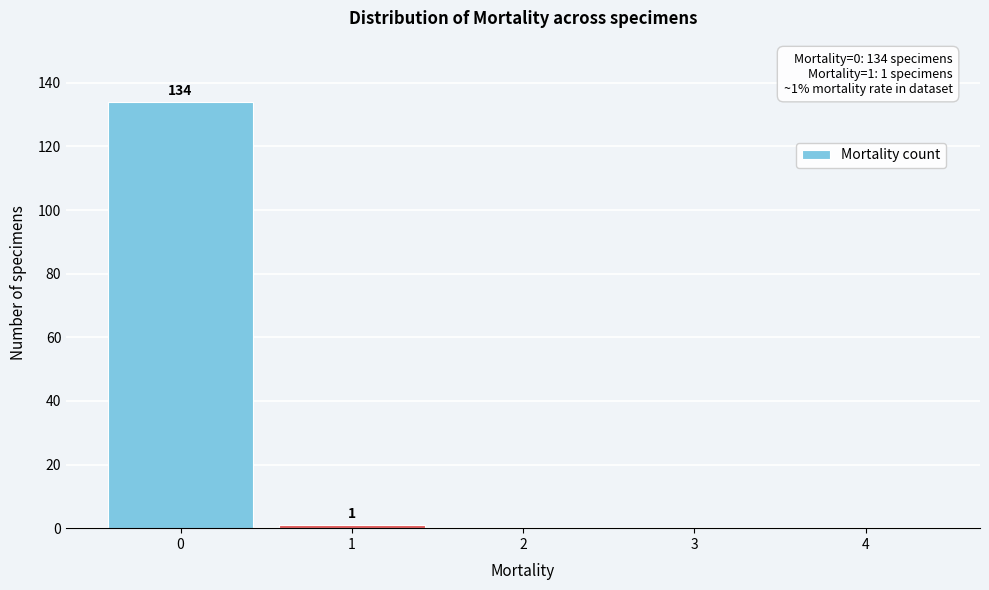

Reading left to right, extract all data points from this chart.

0=134	1=1	2=0	3=0	4=0